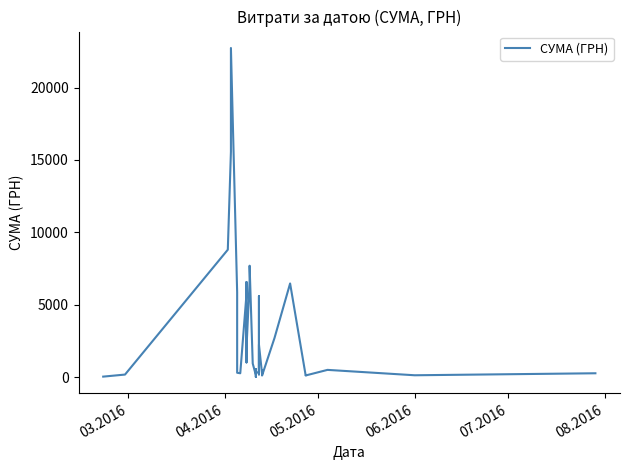

True or false: there are more than 0 points higher than both neighbors.

True